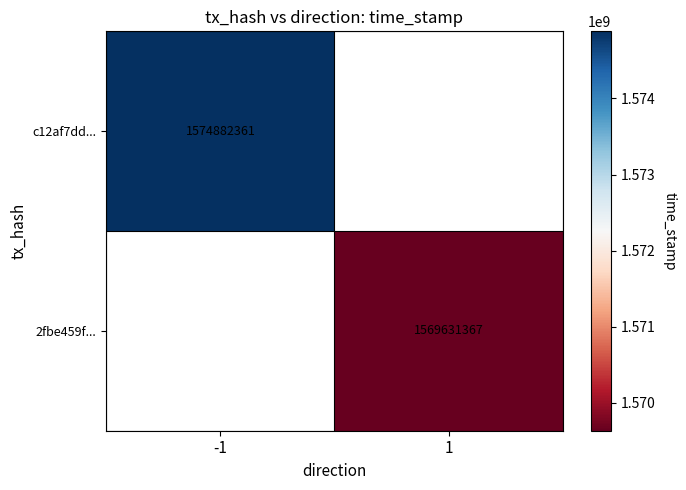

Is it true that 2fbe459f... equals 1569631367 at 1?

True